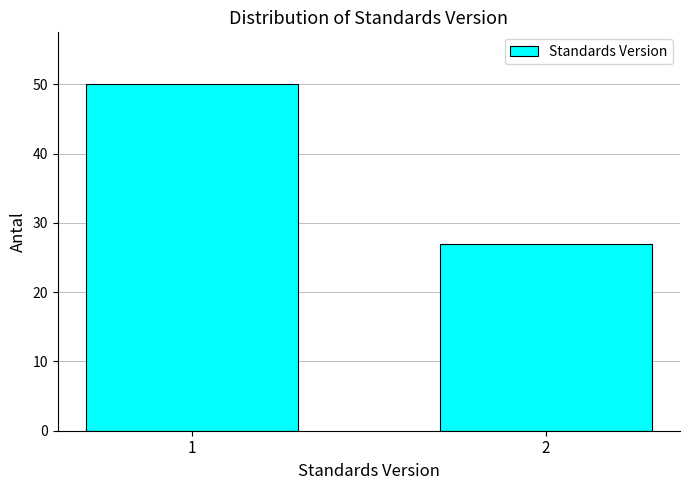

Reading right to left, extract all data points from this chart.

27	50